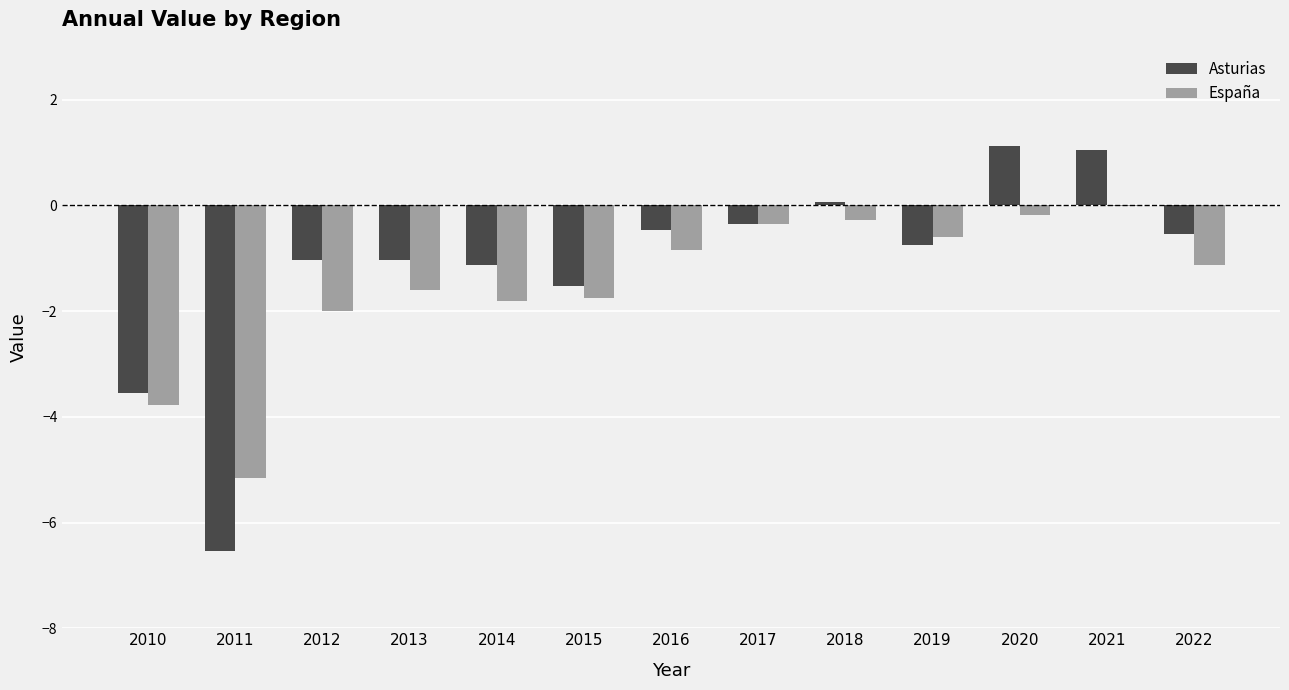

Between 2012 and 2019, which series saw the biggest shift?

España